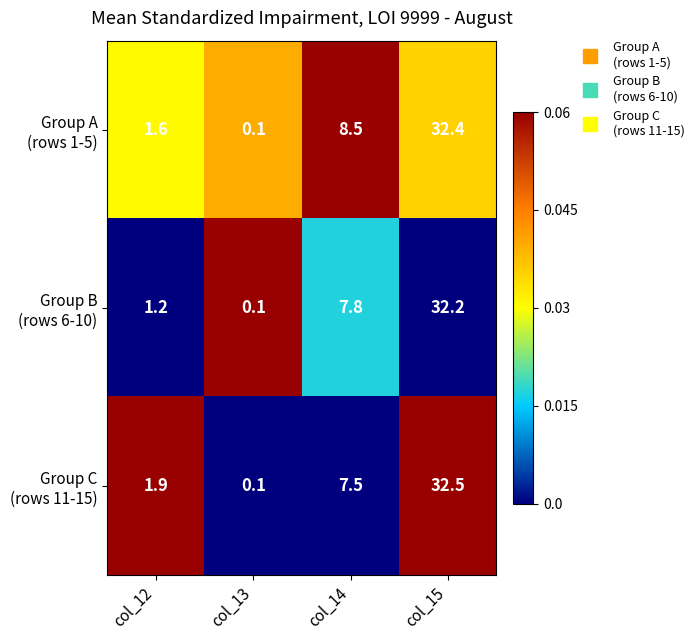

Which category has the highest value across all series?

col_15